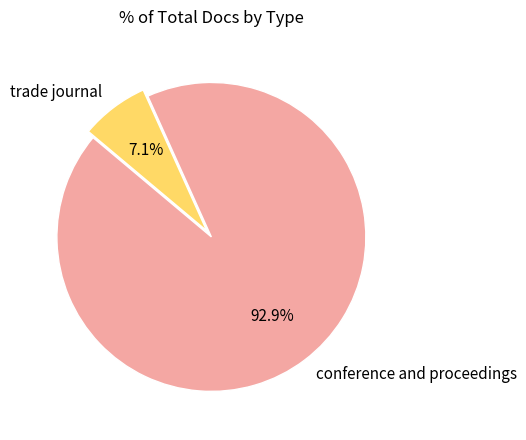

What is the largest slice in the pie chart?

conference and proceedings